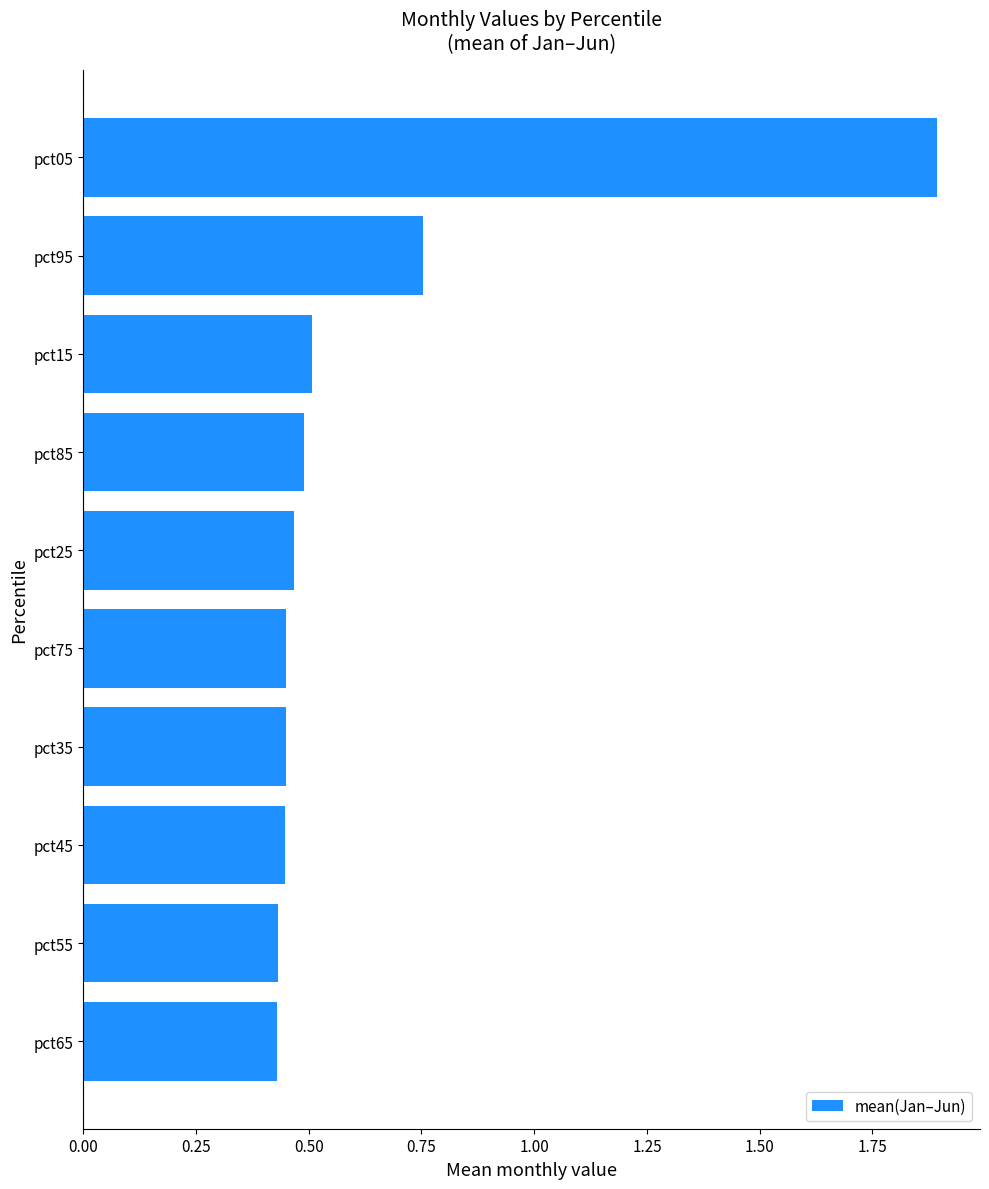

Which category has the highest value across all series?

pct05